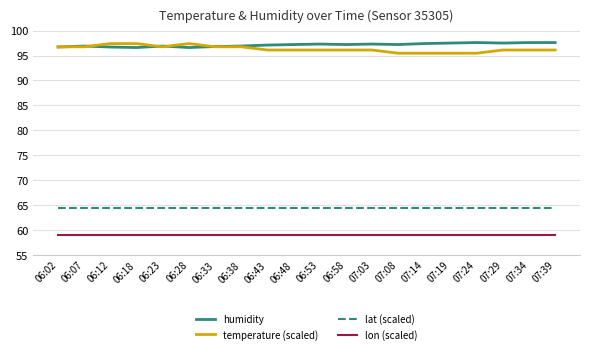

What position from the right is 07:08?

7